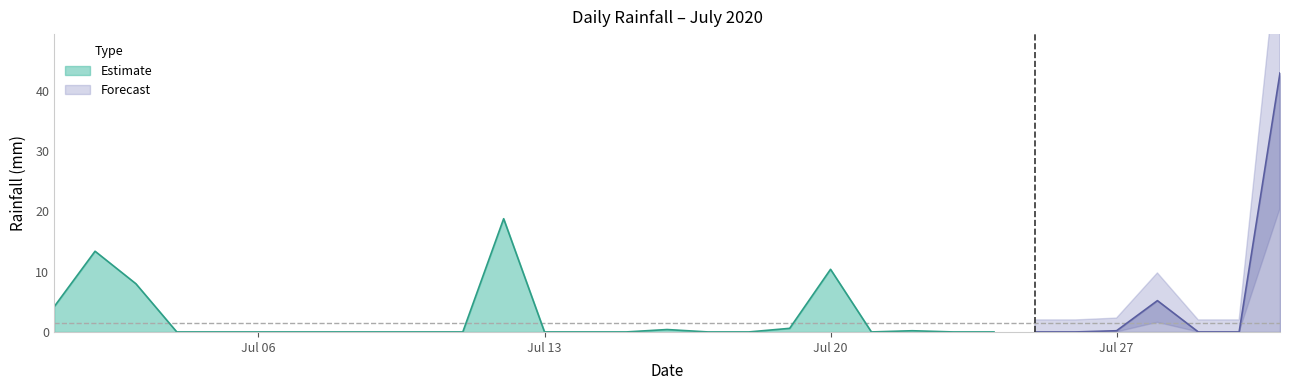

How many points are lower than both their immediate neighbors (excluding endpoints)?

1